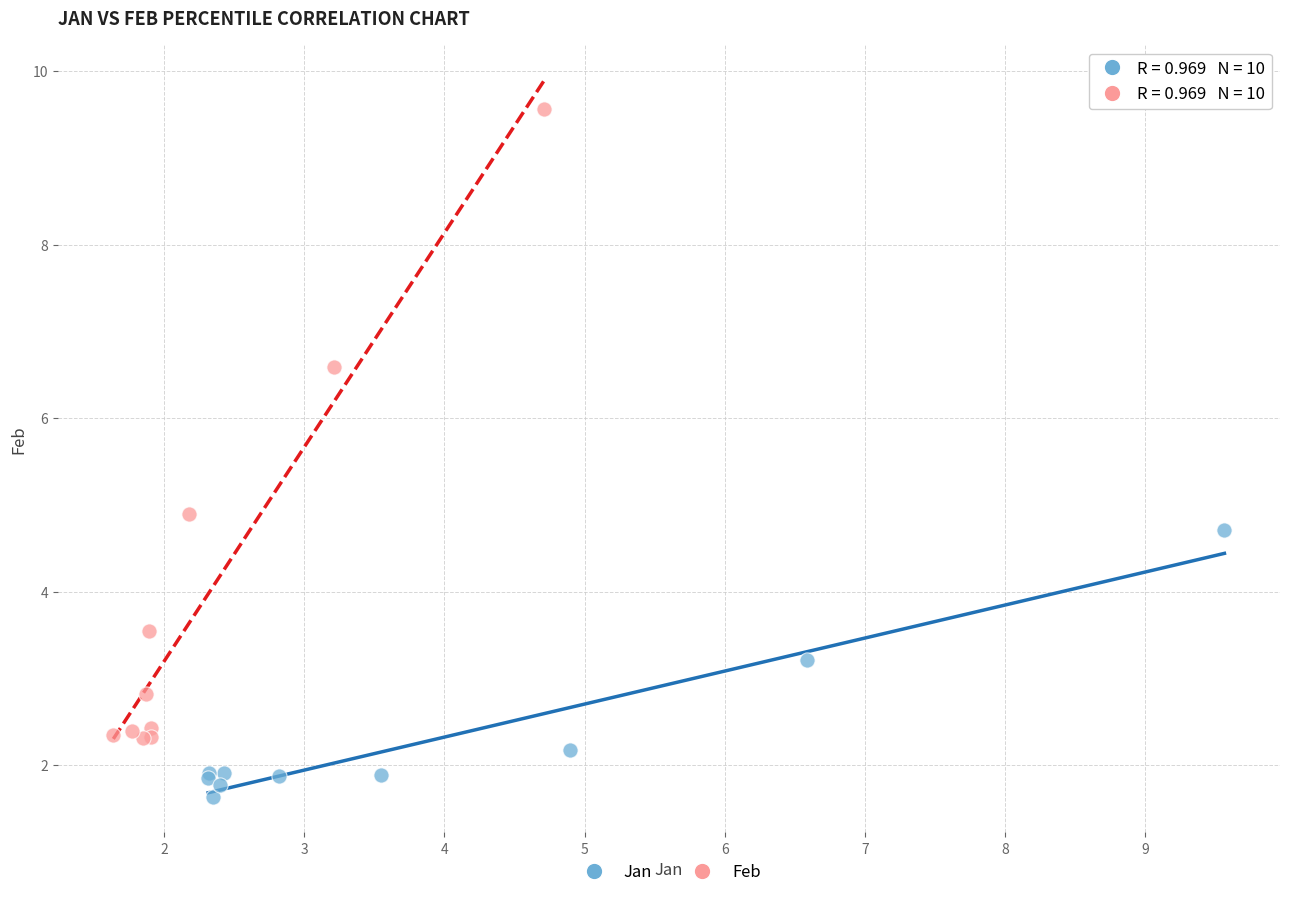

What are all the series names shown in the legend?

Jan, Feb